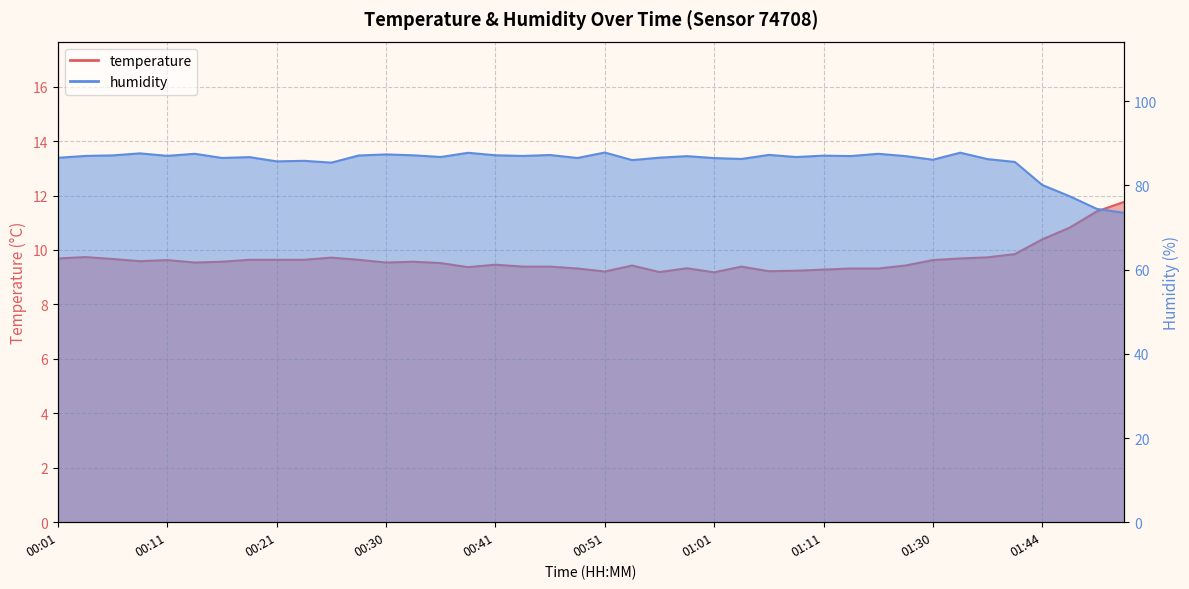

List the series in order of their peak value, lowest first.

temperature, humidity